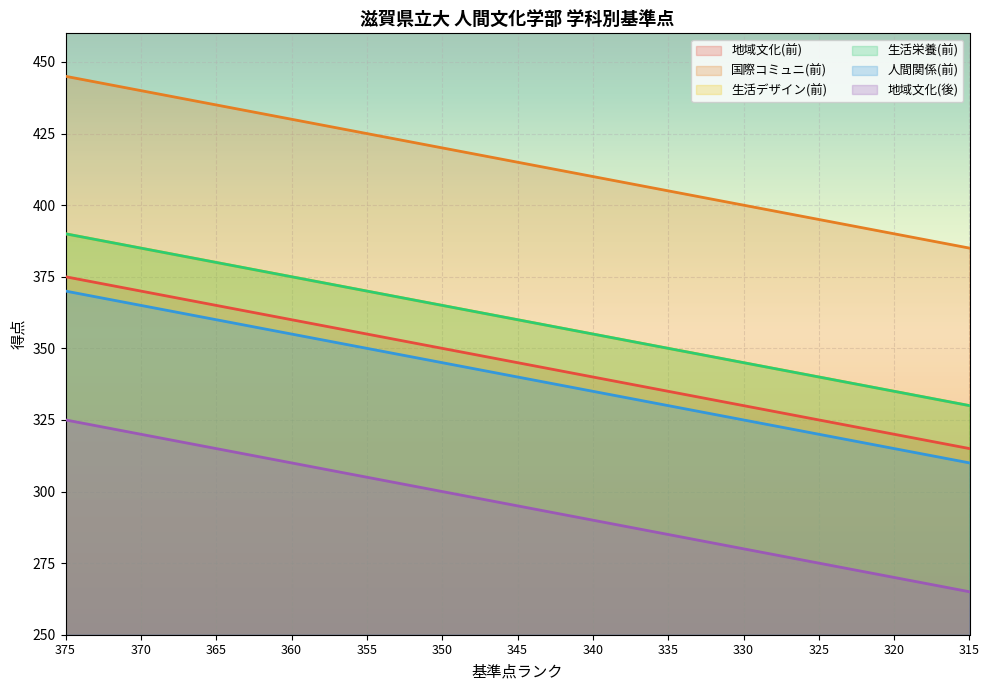

Count the number of categories in the chart.

13